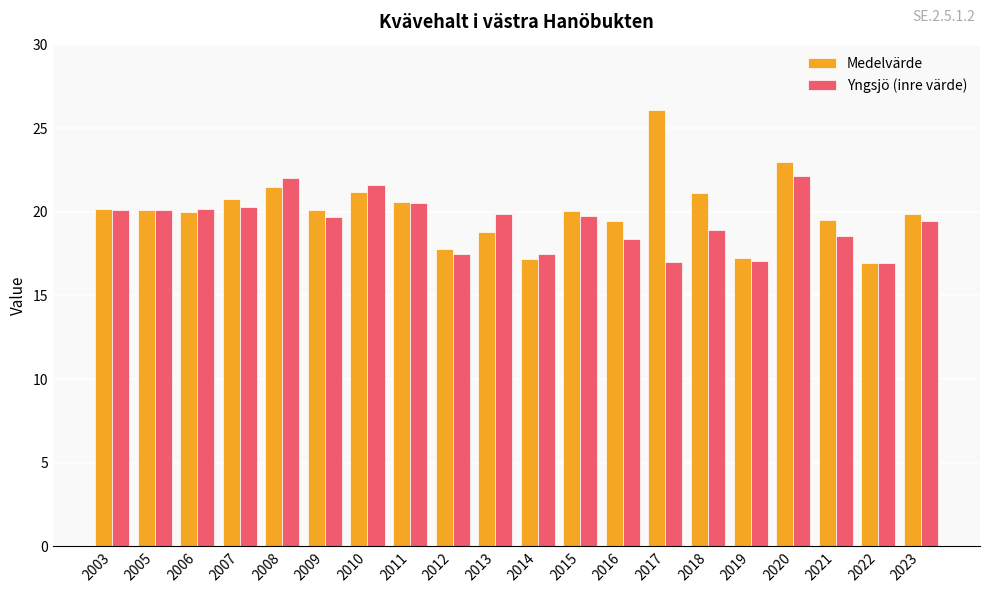

What is the spread (max minus min) of values at 2013?

1.1